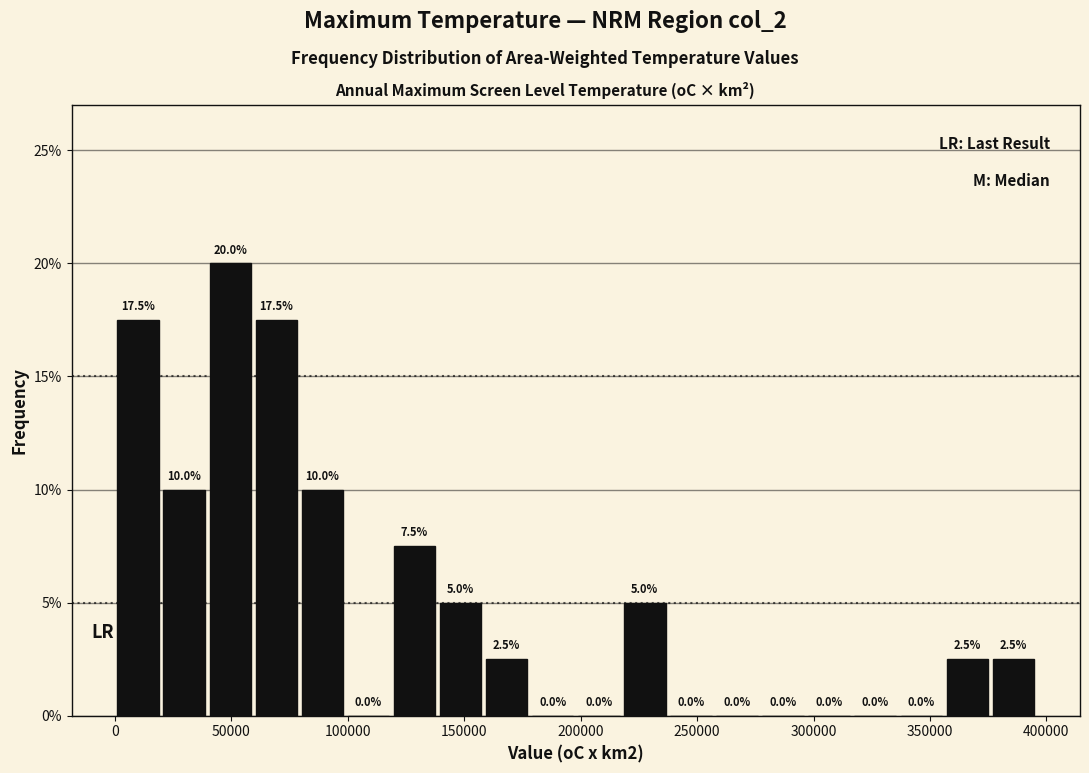

Read against the x-axis, roughly where is the centre of the tallest bar?

50000